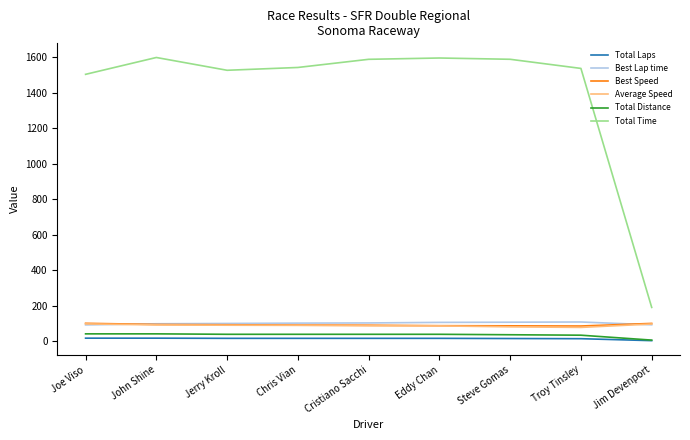

What is the sum of the Total Distance values at Chris Vian and Troy Tinsley?

70.6